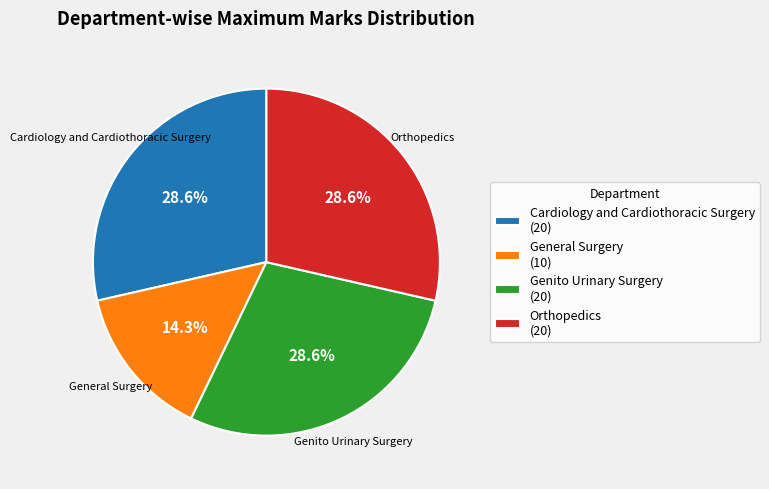

Between Cardiology and Cardiothoracic Surgery (20) and General Surgery (10), which is larger?

Cardiology and Cardiothoracic Surgery (20)